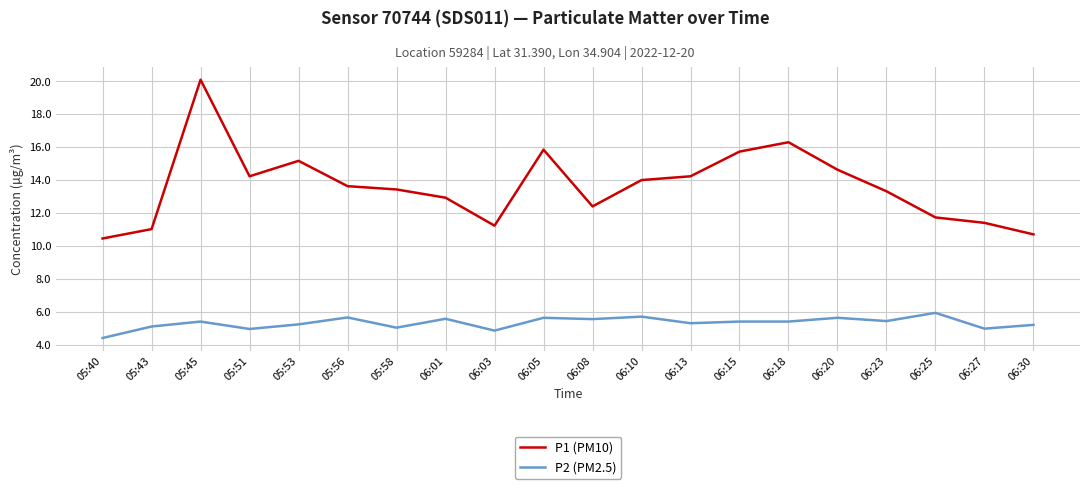

Which series has the largest total across all categories?

P1 (PM10)